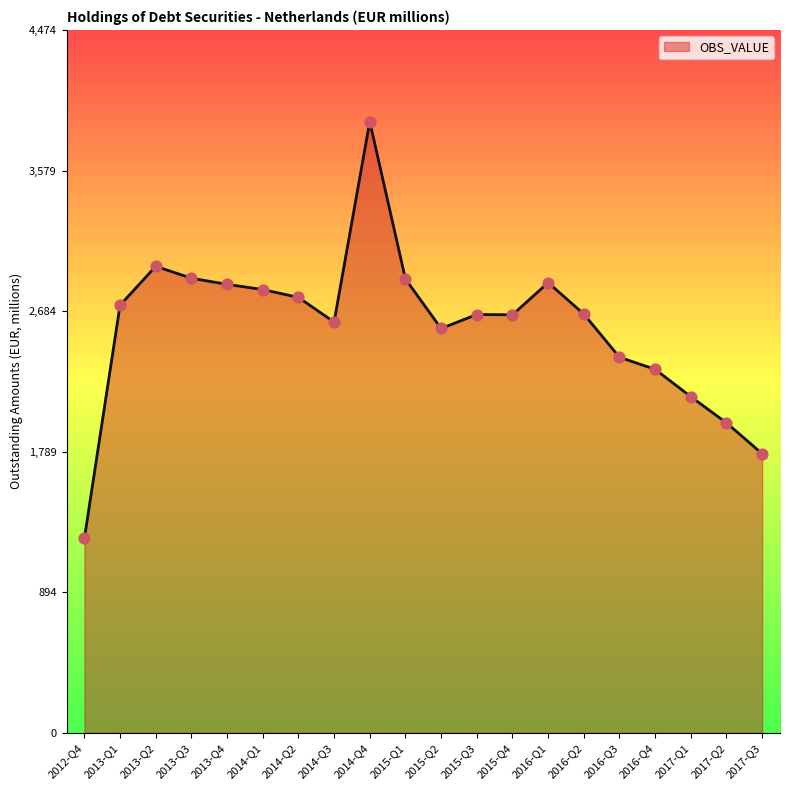

What is the change in value from 2015-Q1 to 2016-Q1?

-23